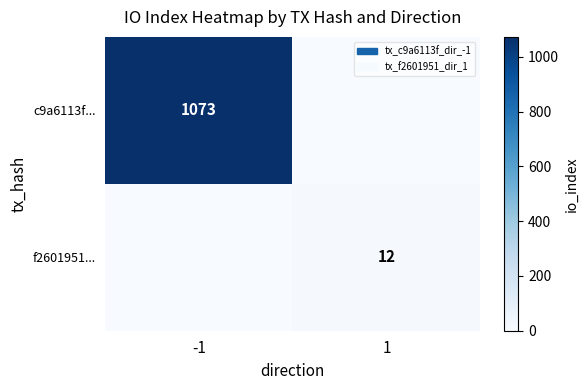

The f2601951... series shows 12 at 1. True or false?

True